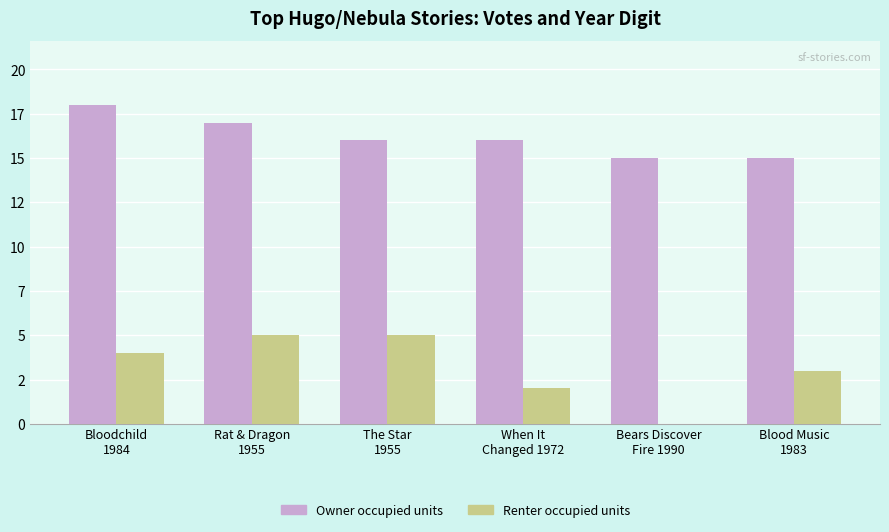

Does the chart contain stacked bars?

No